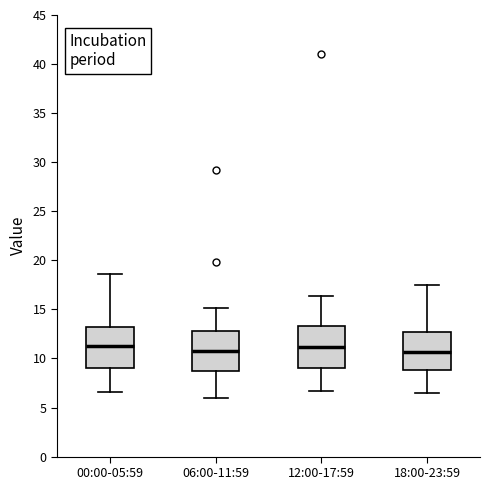

Reading left to right, read every box against the y-axis: the position of its median line, the range the box covers, and the ends of its whiskers. The values are not printed on the chart, so give them approximately, as read against the axis.

00:00-05:59: median 11.5, box 9.0 to 13.0, whiskers 6.5 to 18.5
06:00-11:59: median 11.0, box 8.5 to 13.0, whiskers 6.0 to 15.0
12:00-17:59: median 11.0, box 9.0 to 13.5, whiskers 6.5 to 16.5
18:00-23:59: median 10.5, box 9.0 to 12.5, whiskers 6.5 to 17.5